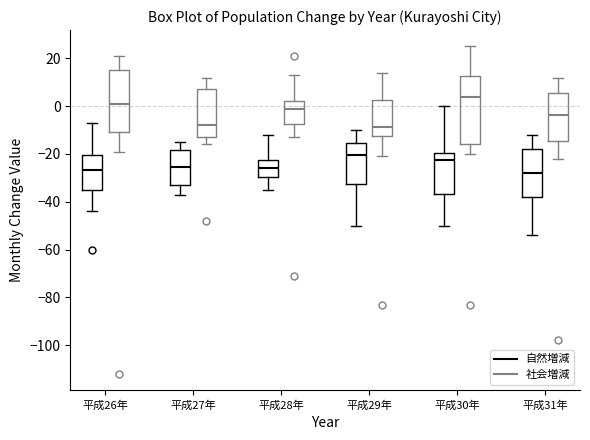

Where does the upper whisker of the box for 平成28年 (社会増減) end on the y-axis? The values are not printed on the chart, so give them approximately, as read against the axis.

14